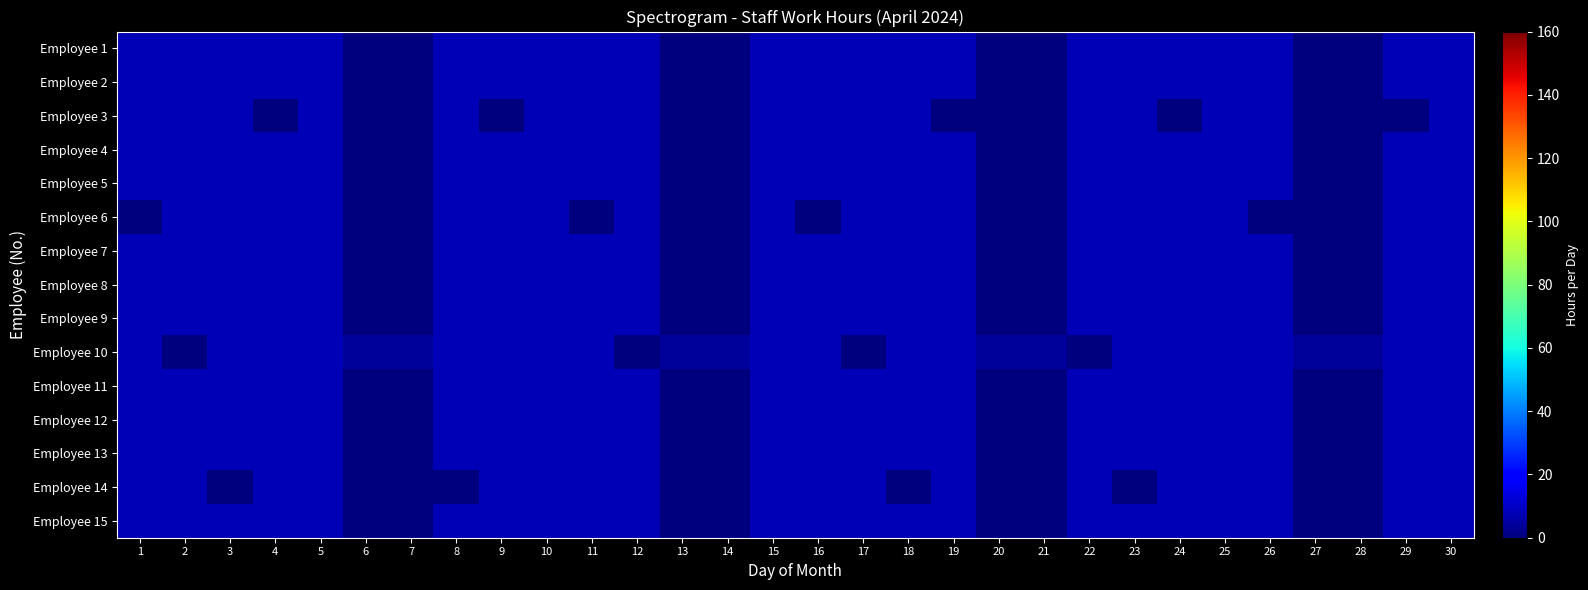

Reading left to right, list all the values displayed in this chart.

Employee 1: 1=8	2=8	3=8	4=8	5=8	6=0	7=0	8=8	9=8	10=8	11=8	12=8	13=0	14=0	15=8	16=8	17=8	18=8	19=8	20=0	21=0	22=8	23=8	24=8	25=8	26=8	27=0	28=0	29=8	30=8
Employee 2: 1=8	2=8	3=8	4=8	5=8	6=0	7=0	8=8	9=8	10=8	11=8	12=8	13=0	14=0	15=8	16=8	17=8	18=8	19=8	20=0	21=0	22=8	23=8	24=8	25=8	26=8	27=0	28=0	29=8	30=8
Employee 3: 1=8	2=8	3=8	4=0	5=8	6=0	7=0	8=8	9=0	10=8	11=8	12=8	13=0	14=0	15=8	16=8	17=8	18=8	19=0	20=0	21=0	22=8	23=8	24=0	25=8	26=8	27=0	28=0	29=0	30=8
Employee 4: 1=8	2=8	3=8	4=8	5=8	6=0	7=0	8=8	9=8	10=8	11=8	12=8	13=0	14=0	15=8	16=8	17=8	18=8	19=8	20=0	21=0	22=8	23=8	24=8	25=8	26=8	27=0	28=0	29=8	30=8
Employee 5: 1=8	2=8	3=8	4=8	5=8	6=0	7=0	8=8	9=8	10=8	11=8	12=8	13=0	14=0	15=8	16=8	17=8	18=8	19=8	20=0	21=0	22=8	23=8	24=8	25=8	26=8	27=0	28=0	29=8	30=8
Employee 6: 1=0	2=8	3=8	4=8	5=8	6=0	7=0	8=8	9=8	10=8	11=0	12=8	13=0	14=0	15=8	16=0	17=8	18=8	19=8	20=0	21=0	22=8	23=8	24=8	25=8	26=0	27=0	28=0	29=8	30=8
Employee 7: 1=8	2=8	3=8	4=8	5=8	6=0	7=0	8=8	9=8	10=8	11=8	12=8	13=0	14=0	15=8	16=8	17=8	18=8	19=8	20=0	21=0	22=8	23=8	24=8	25=8	26=8	27=0	28=0	29=8	30=8
Employee 8: 1=8	2=8	3=8	4=8	5=8	6=0	7=0	8=8	9=8	10=8	11=8	12=8	13=0	14=0	15=8	16=8	17=8	18=8	19=8	20=0	21=0	22=8	23=8	24=8	25=8	26=8	27=0	28=0	29=8	30=8
Employee 9: 1=8	2=8	3=8	4=8	5=8	6=0	7=0	8=8	9=8	10=8	11=8	12=8	13=0	14=0	15=8	16=8	17=8	18=8	19=8	20=0	21=0	22=8	23=8	24=8	25=8	26=8	27=0	28=0	29=8	30=8
Employee 10: 1=8	2=0	3=8	4=8	5=8	6=4	7=4	8=8	9=8	10=8	11=8	12=0	13=4	14=4	15=8	16=8	17=0	18=8	19=8	20=4	21=4	22=0	23=8	24=8	25=8	26=8	27=4	28=4	29=8	30=8
Employee 11: 1=8	2=8	3=8	4=8	5=8	6=0	7=0	8=8	9=8	10=8	11=8	12=8	13=0	14=0	15=8	16=8	17=8	18=8	19=8	20=0	21=0	22=8	23=8	24=8	25=8	26=8	27=0	28=0	29=8	30=8
Employee 12: 1=8	2=8	3=8	4=8	5=8	6=0	7=0	8=8	9=8	10=8	11=8	12=8	13=0	14=0	15=8	16=8	17=8	18=8	19=8	20=0	21=0	22=8	23=8	24=8	25=8	26=8	27=0	28=0	29=8	30=8
Employee 13: 1=8	2=8	3=8	4=8	5=8	6=0	7=0	8=8	9=8	10=8	11=8	12=8	13=0	14=0	15=8	16=8	17=8	18=8	19=8	20=0	21=0	22=8	23=8	24=8	25=8	26=8	27=0	28=0	29=8	30=8
Employee 14: 1=8	2=8	3=0	4=8	5=8	6=0	7=0	8=0	9=8	10=8	11=8	12=8	13=0	14=0	15=8	16=8	17=8	18=0	19=8	20=0	21=0	22=8	23=0	24=8	25=8	26=8	27=0	28=0	29=8	30=8
Employee 15: 1=8	2=8	3=8	4=8	5=8	6=0	7=0	8=8	9=8	10=8	11=8	12=8	13=0	14=0	15=8	16=8	17=8	18=8	19=8	20=0	21=0	22=8	23=8	24=8	25=8	26=8	27=0	28=0	29=8	30=8